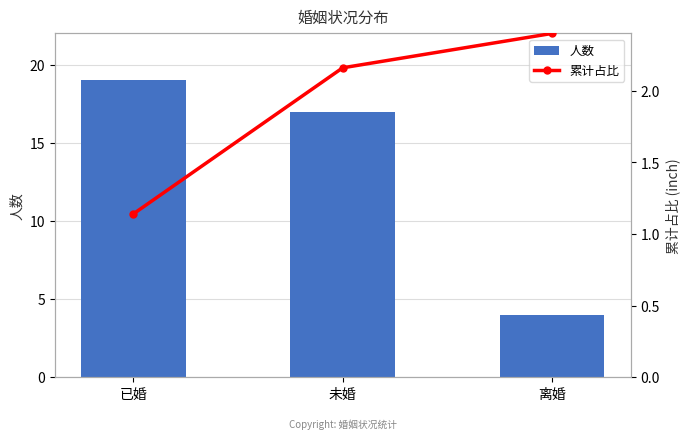

How many distinct data groups are displayed?

2